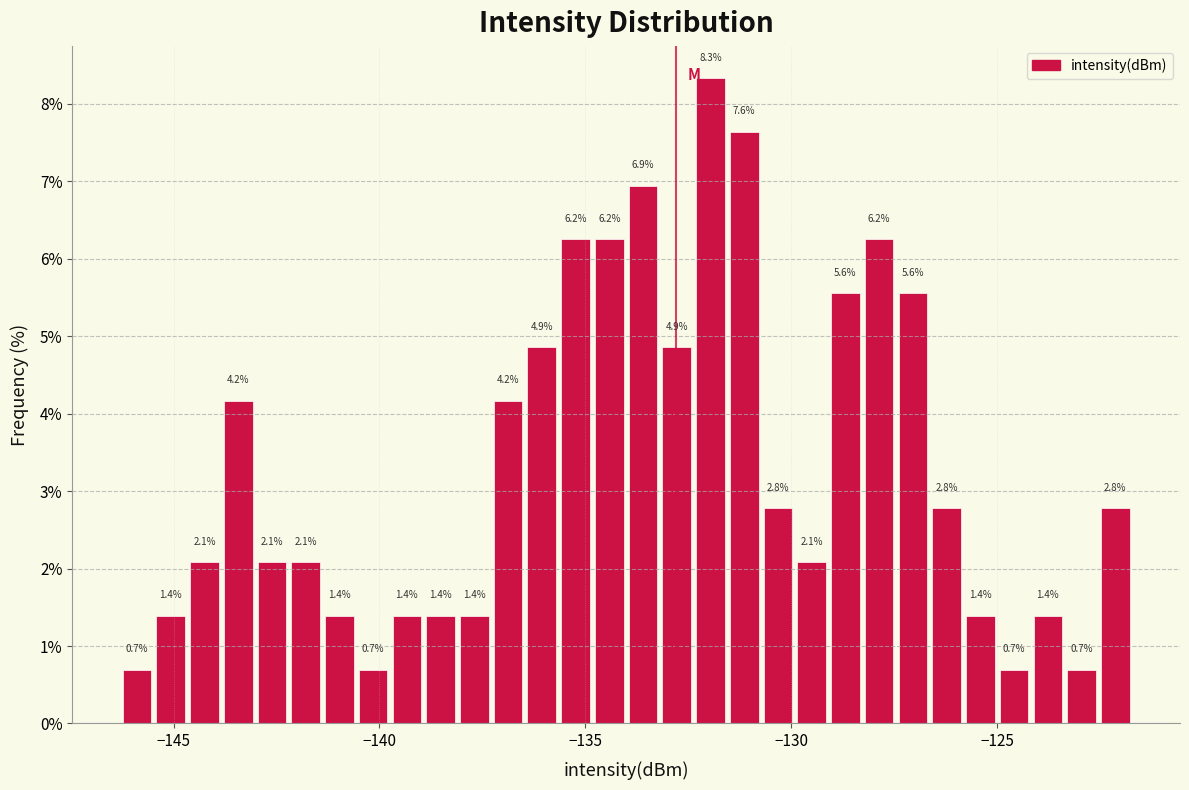

Read against the x-axis, roughly where is the centre of the tallest bar?

-132.0